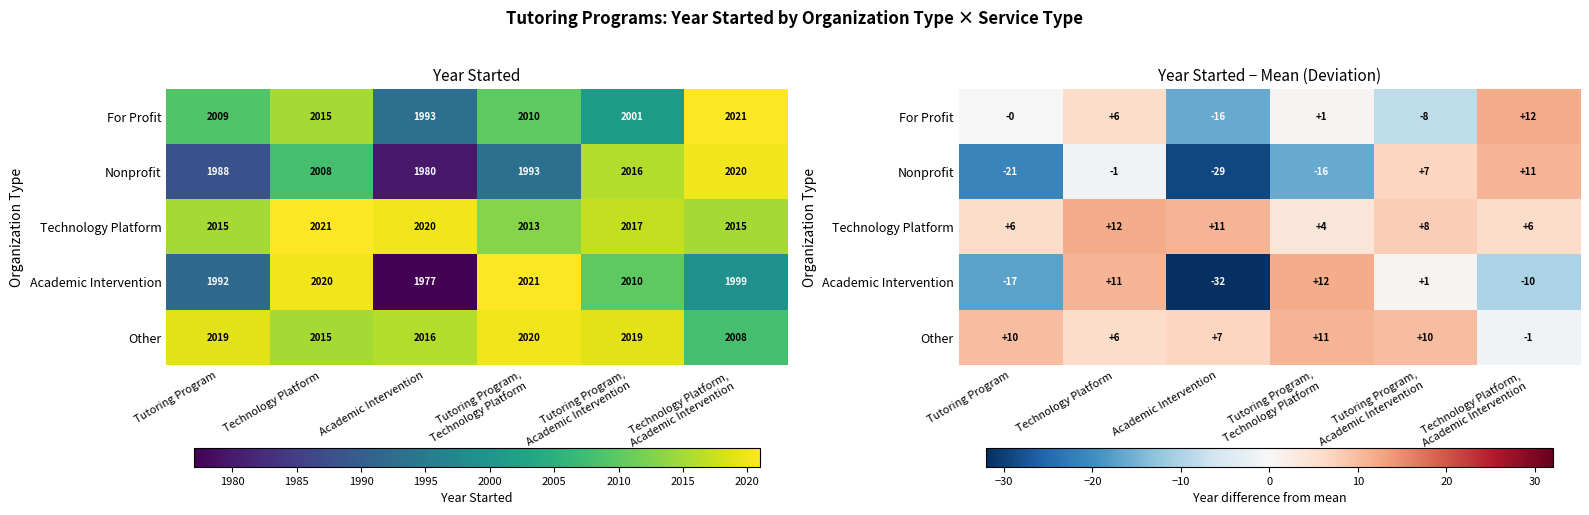

At how many categories does at least one series exceed -14?

6